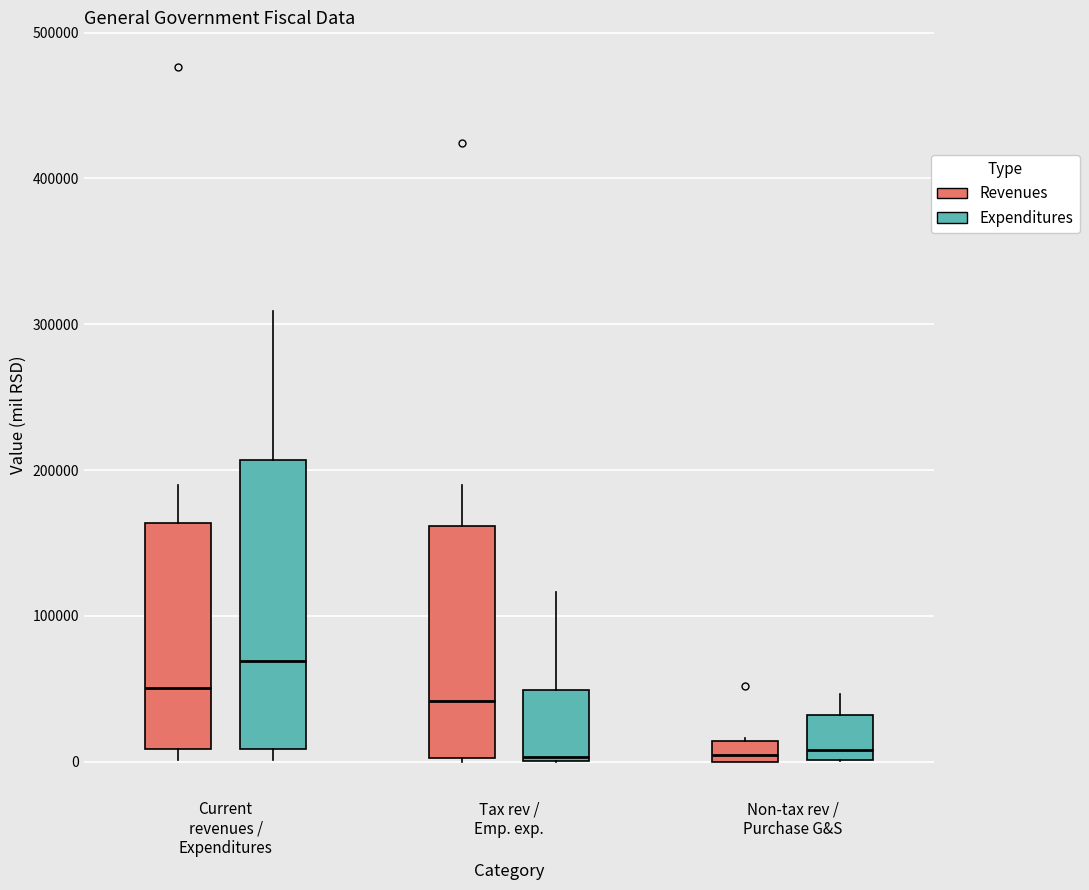

Where is the lower edge of the box for Tax rev / Emp. exp. (Revenues) on the y-axis? The values are not printed on the chart, so give them approximately, as read against the axis.

0